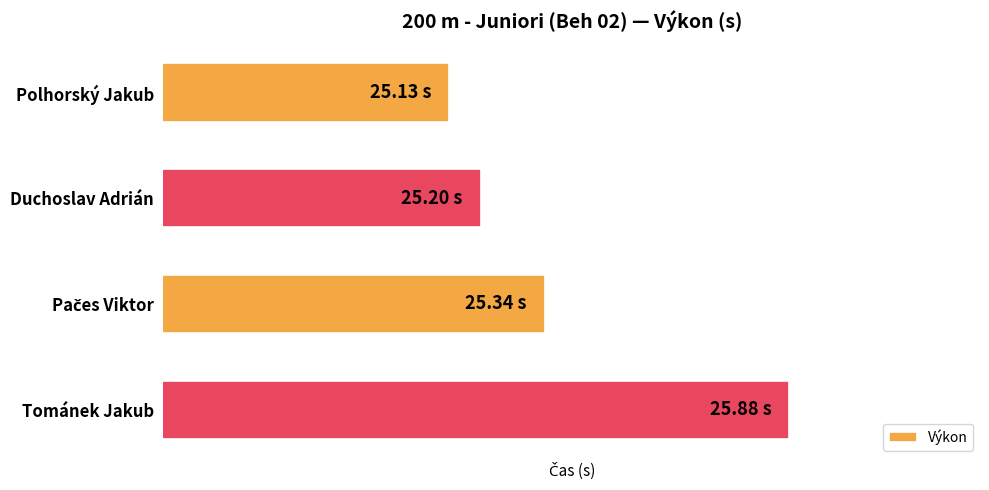

Are the bars horizontal?

Yes